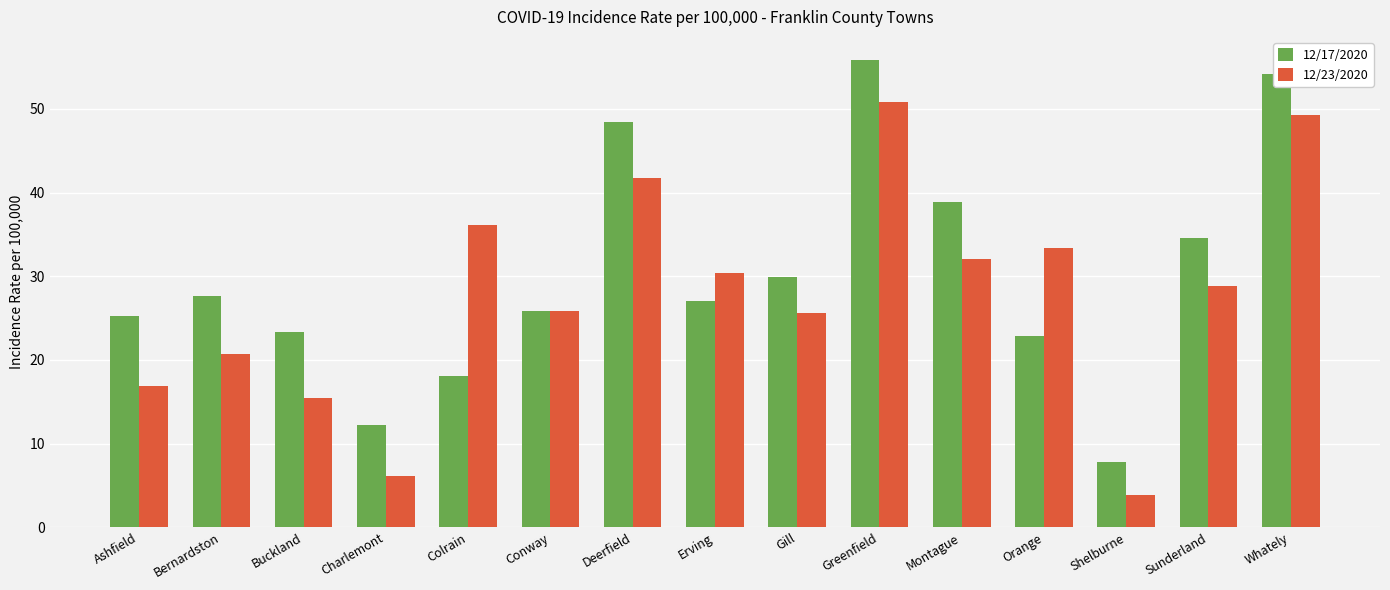

What is the difference between the maximum and second lowest values in the 12/17/2020 series?

43.6